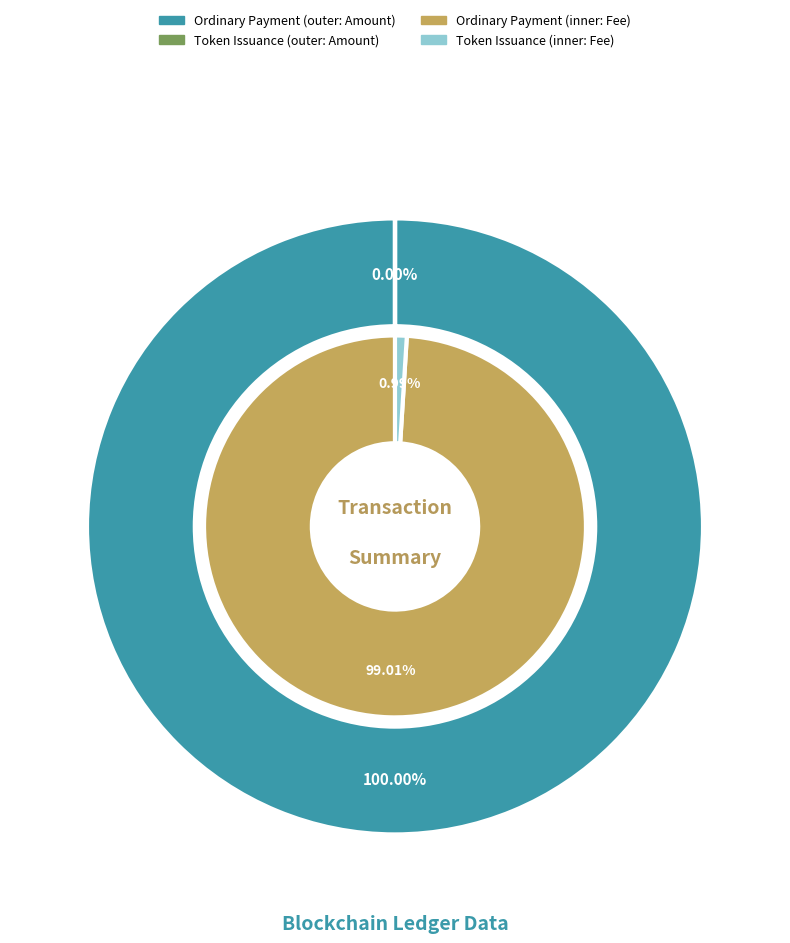

The Ordinary Payment slice represents 100% of the pie. True or false?

True